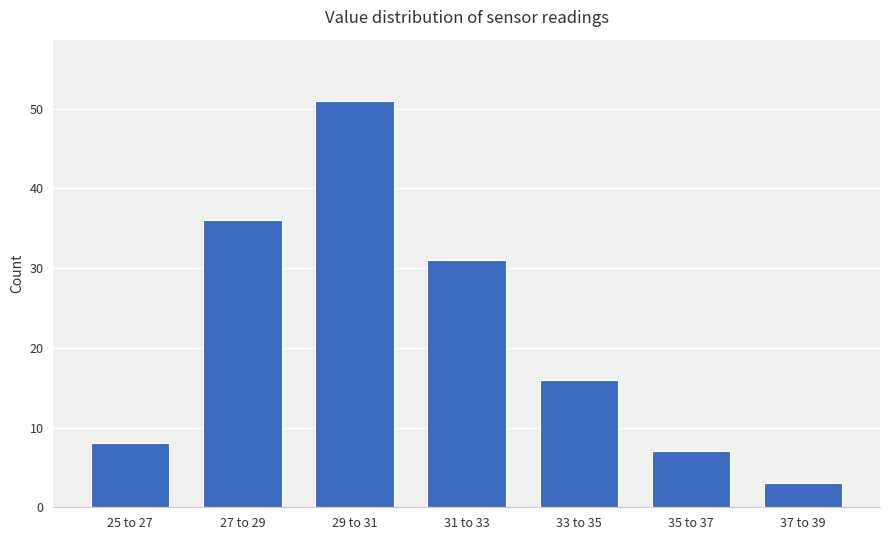

Reading left to right, extract all data points from this chart.

8	36	51	31	16	7	3